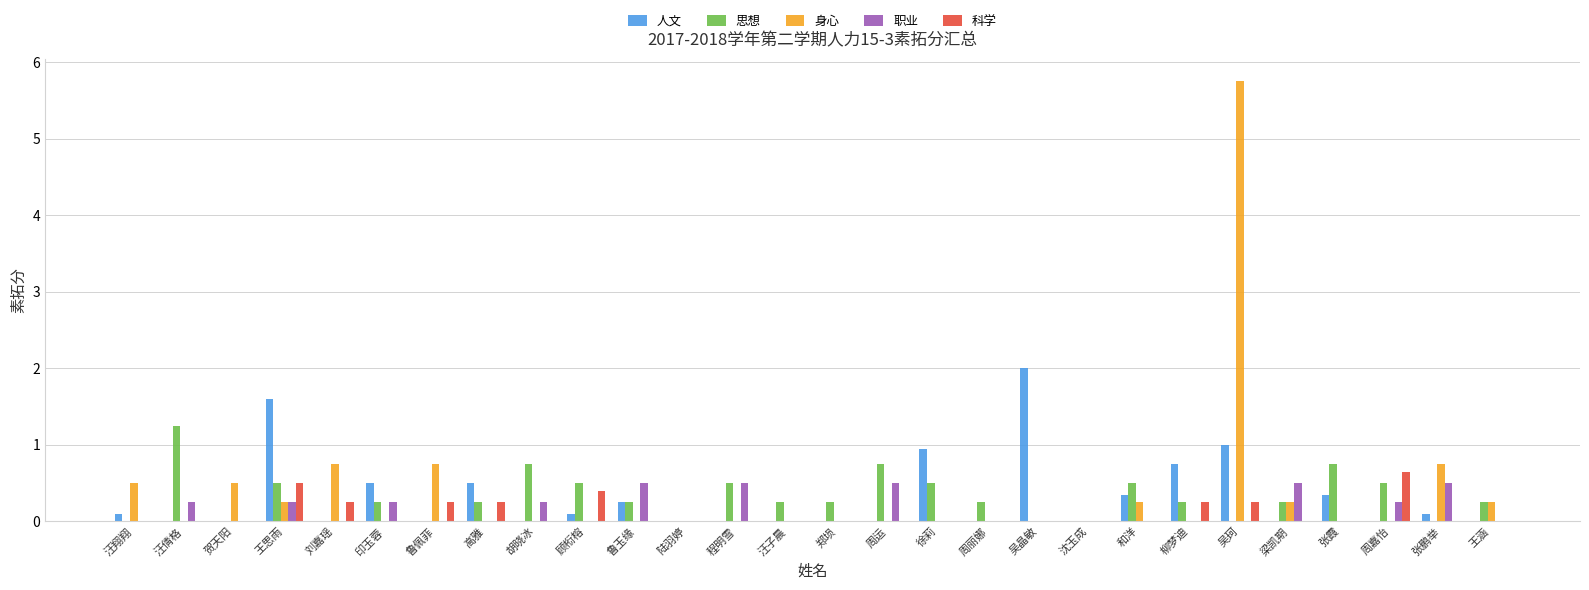

Is the value of 思想 at 汪倩格 greater than the value of 科学 at 印玉蓉?

Yes